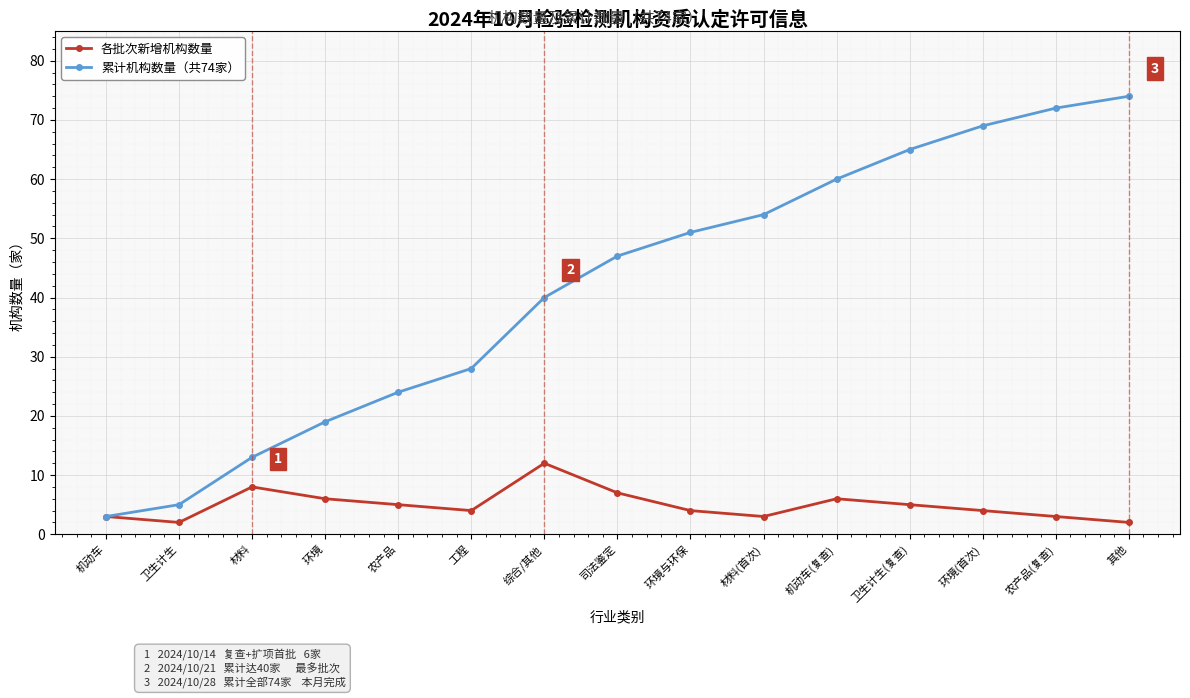

How many data points in 累计机构数量（共74家） are less than 47?

7